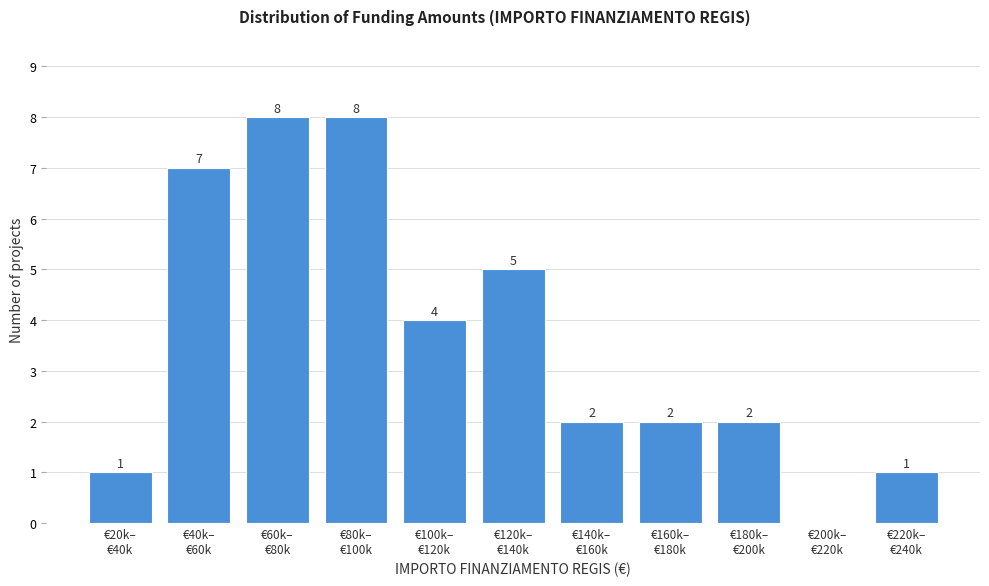

How many values are between 1 and 7?

8